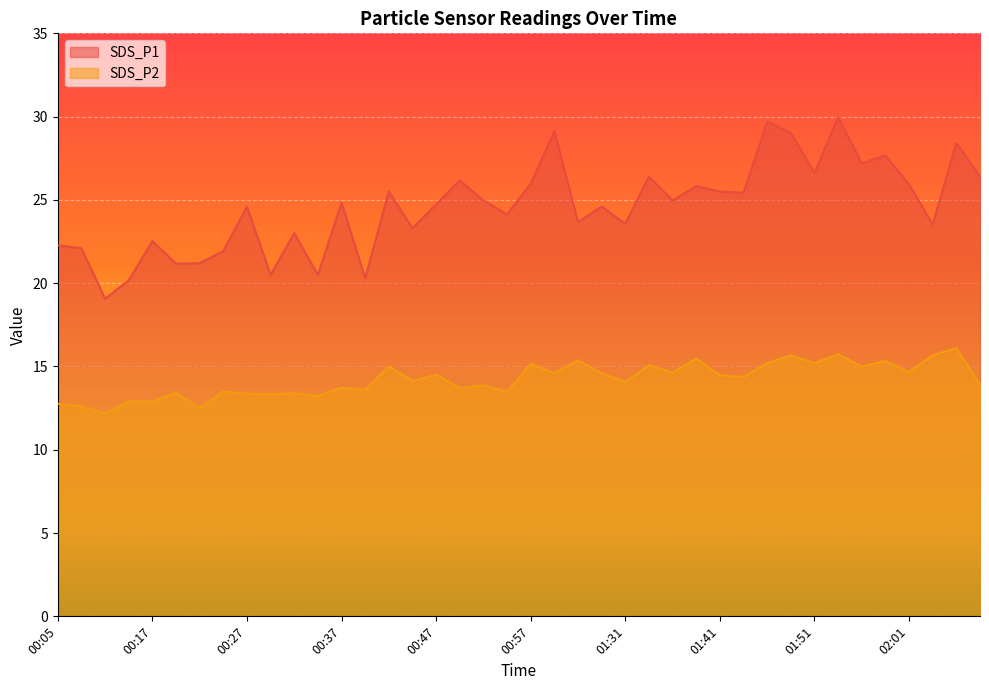

Rank the series by their maximum value, from highest to lowest.

SDS_P1, SDS_P2